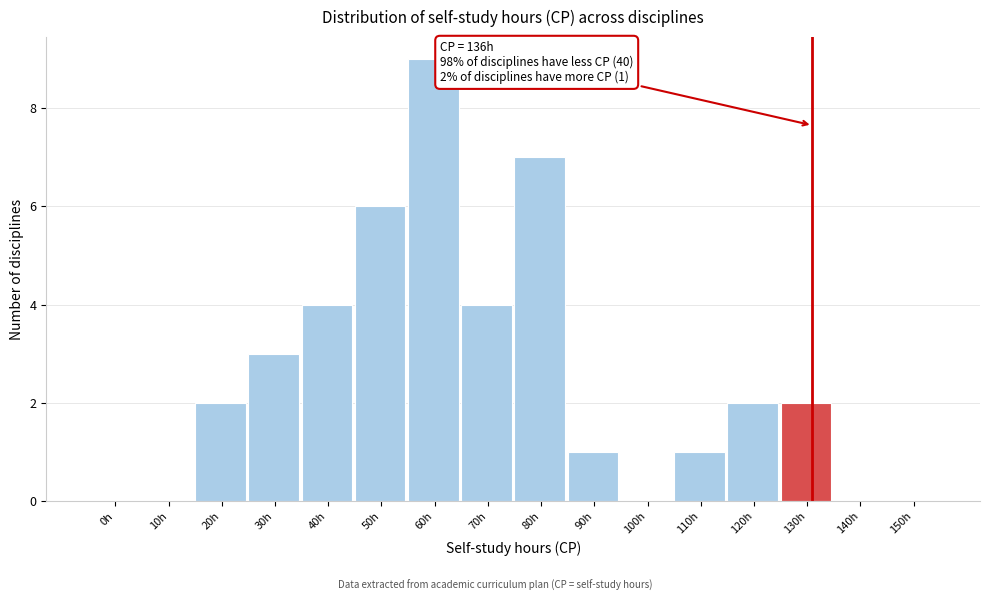

Reading left to right, what are all the values shown in this chart?

0h=0	10h=0	20h=2	30h=3	40h=4	50h=6	60h=9	70h=4	80h=7	90h=1	100h=0	110h=1	120h=2	130h=2	140h=0	150h=0